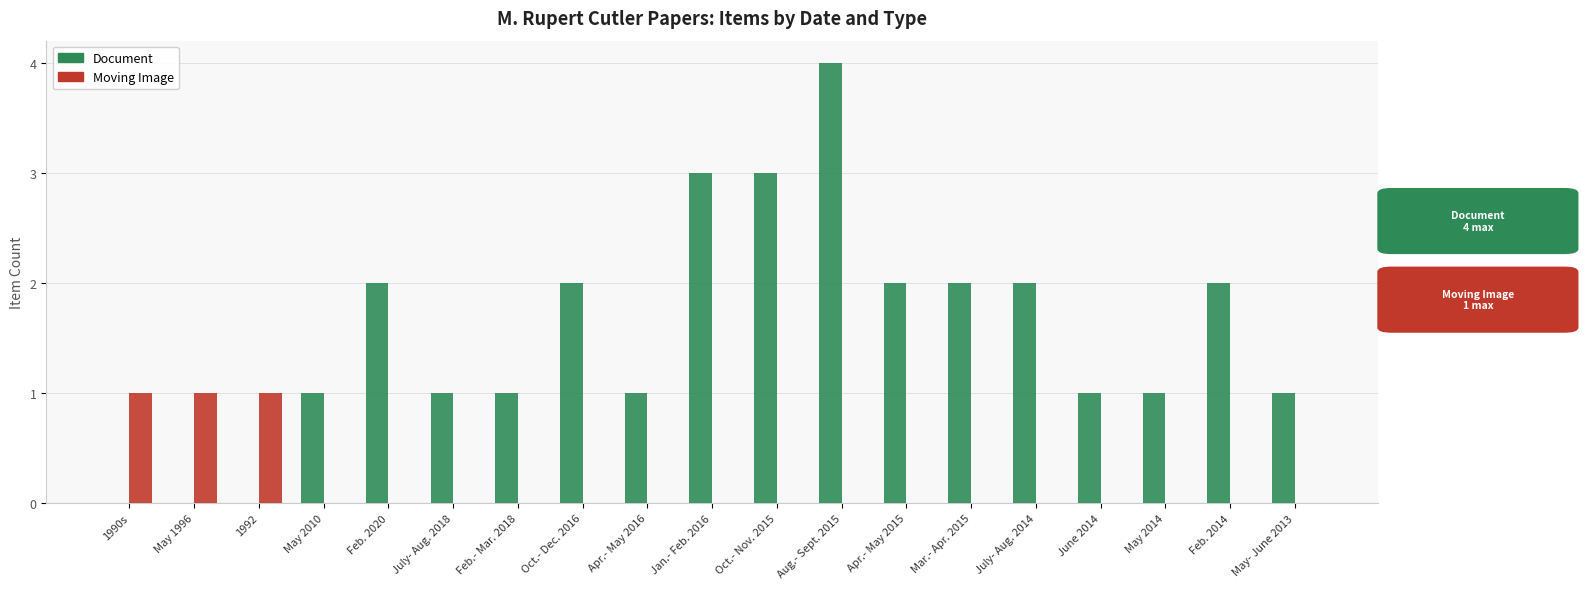

Which category has the highest value across all series?

Aug.- Sept. 2015